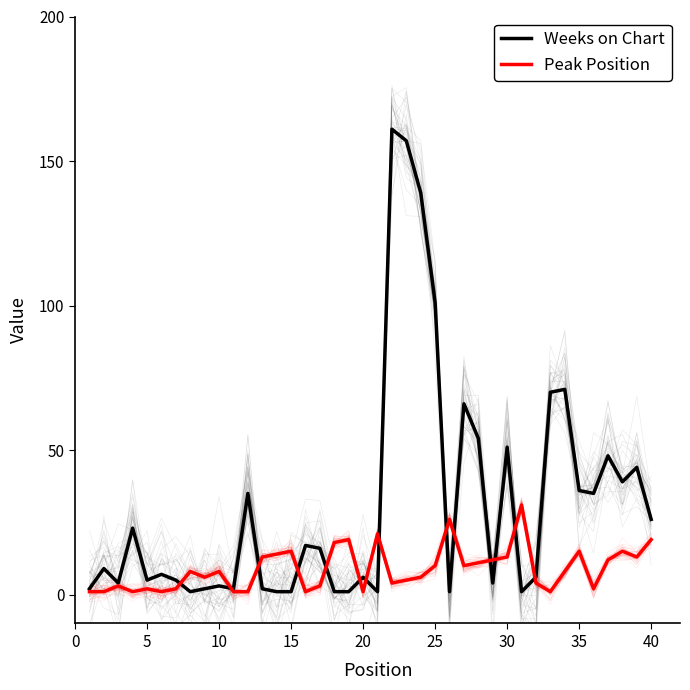

How many interior local valleys does the Peak Position series have?

10